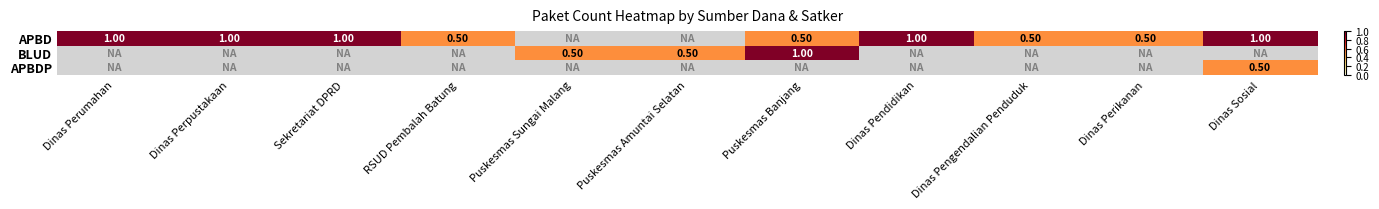

What is the difference between the APBD values at Dinas Perikanan and Dinas Sosial?

0.5